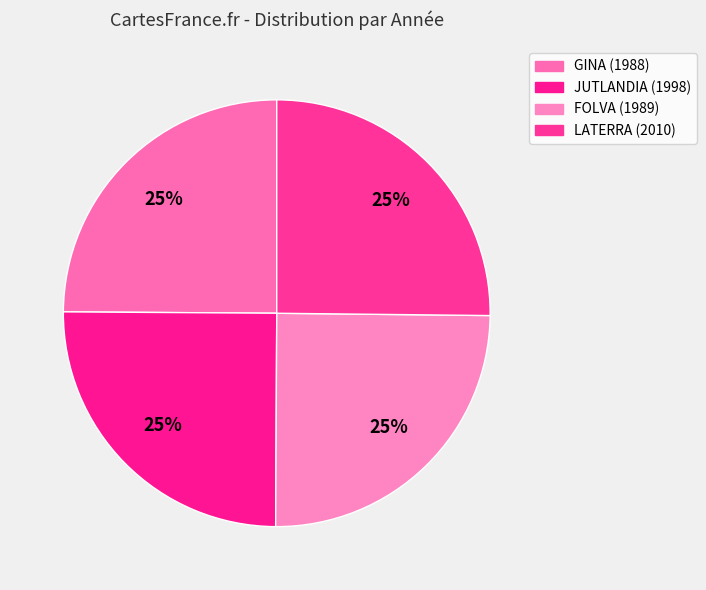

Does any single category account for the majority?

No